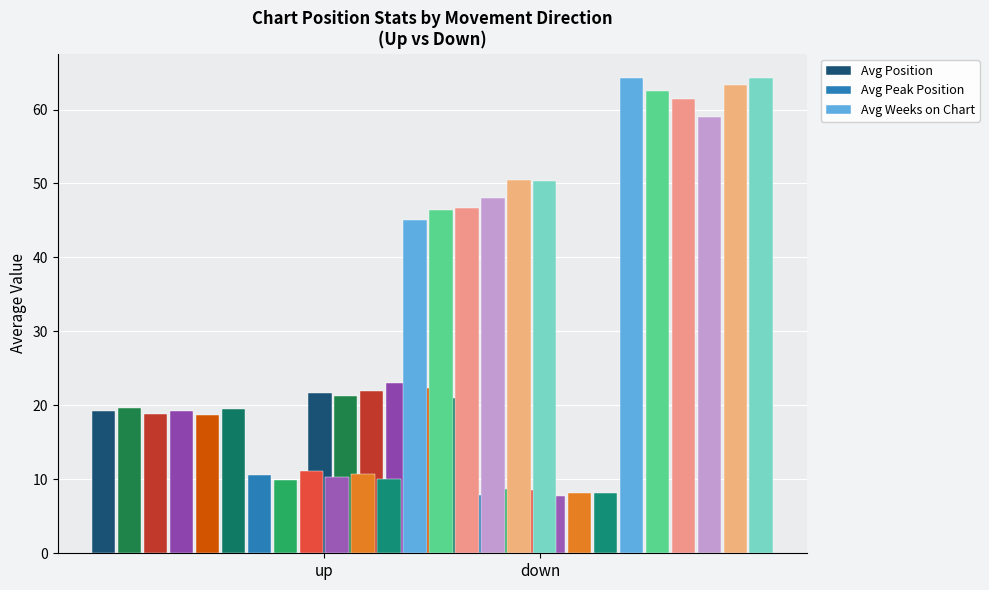

Which series has the largest total across all categories?

Avg Weeks on Chart